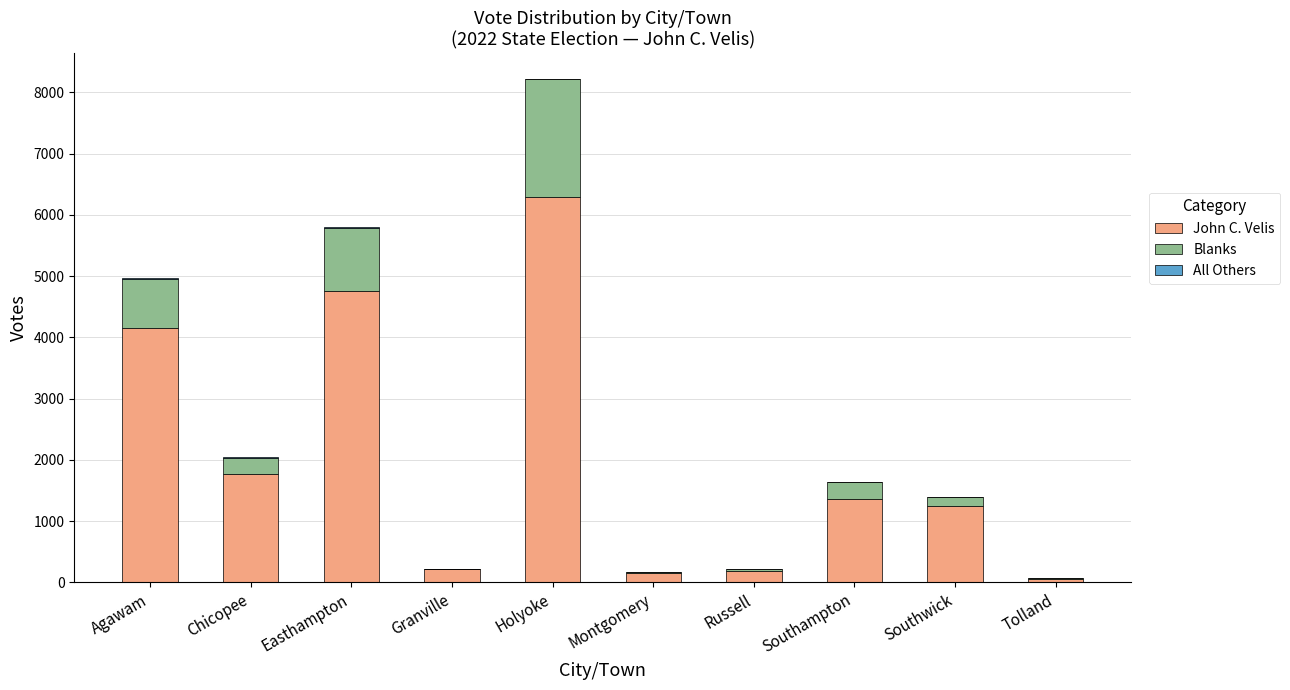

At which category is the sum across all series the highest?

Holyoke